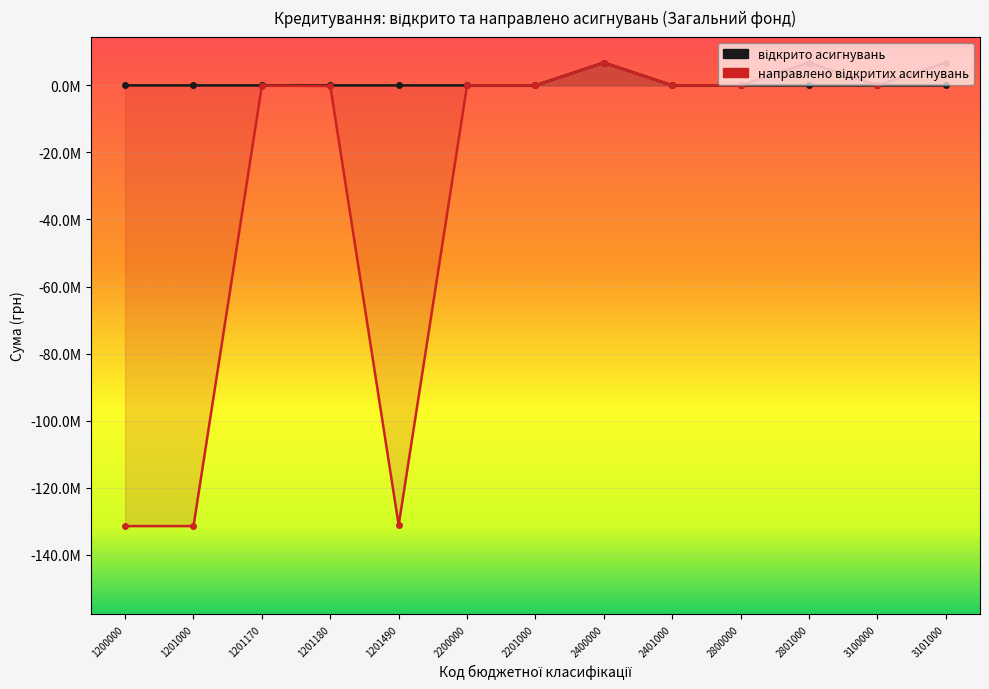

What is the minimum value shown in the chart?

-131452000